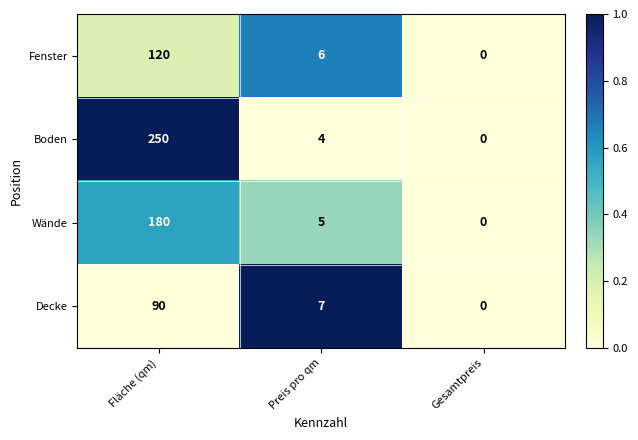

What is the difference between the maximum and minimum values in the Wände series?

180